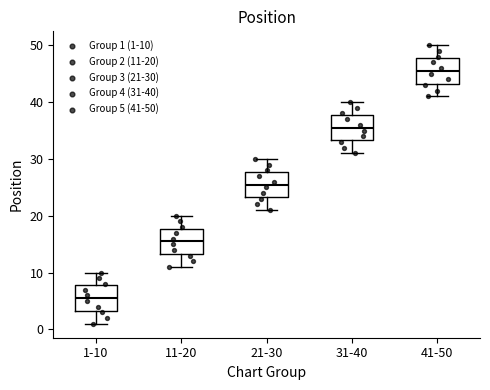

Where does the median line of the box for 1-10 sit on the y-axis? The values are not printed on the chart, so give them approximately, as read against the axis.

6